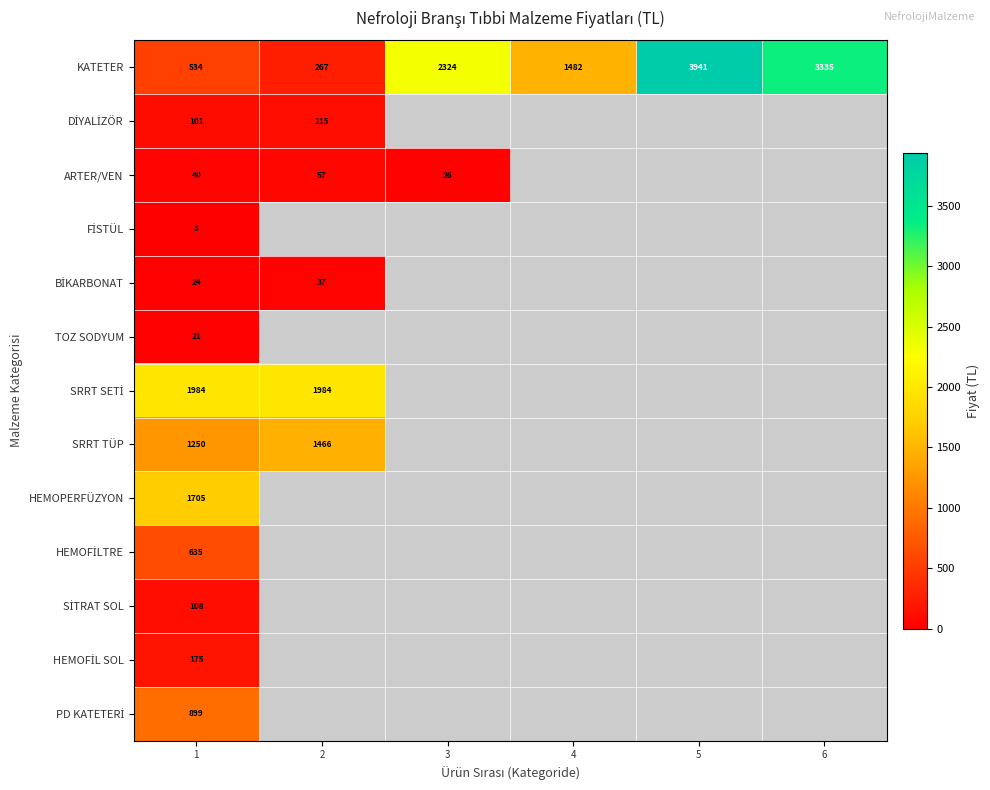

At which label is HEMOFİL SOL closest to 174?

1